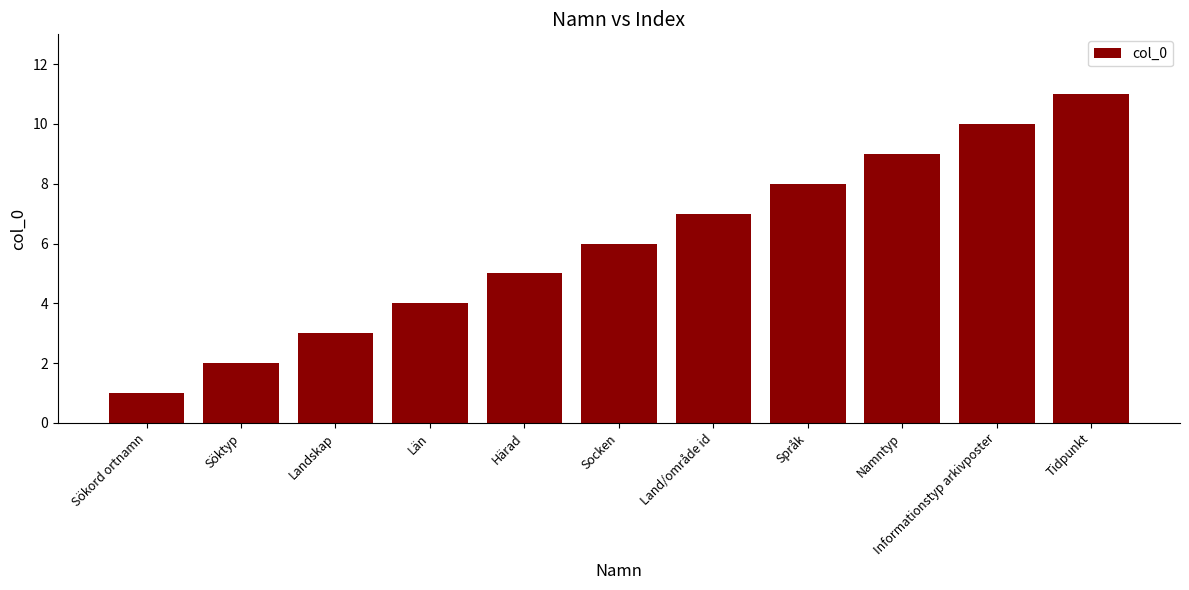

What is the greatest value displayed?

11